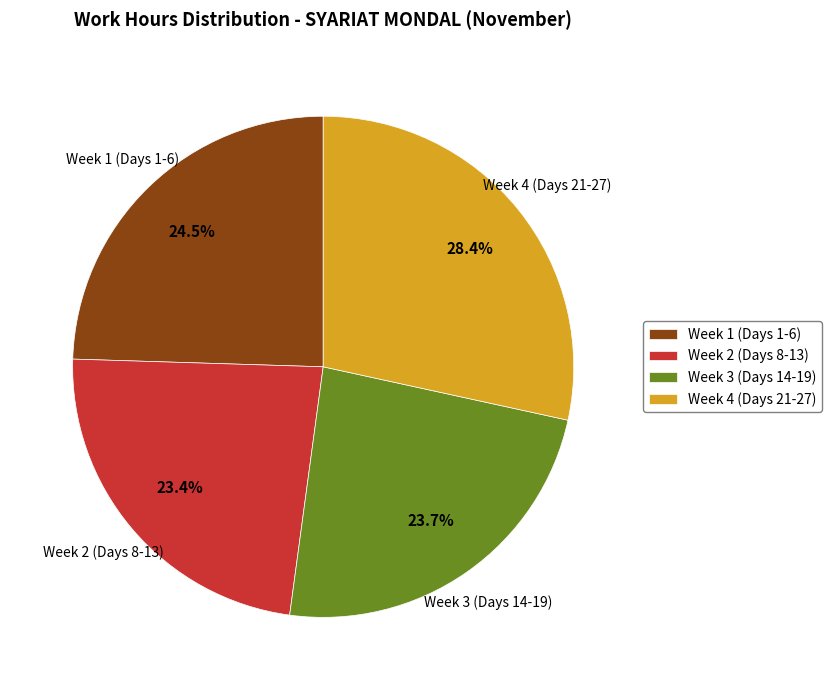

What is the largest slice in the pie chart?

Week 4 (Days 21-27)